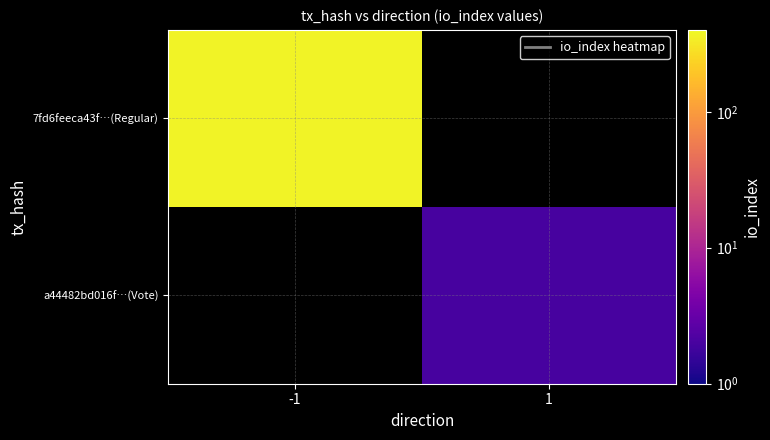

List the series in order of their peak value, highest first.

7fd6feeca43f…(Regular), a44482bd016f…(Vote)